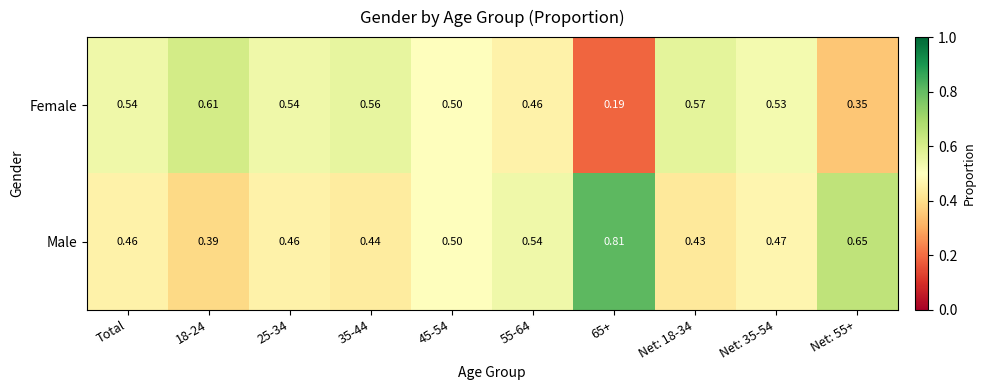

Which series has the largest total across all categories?

Male